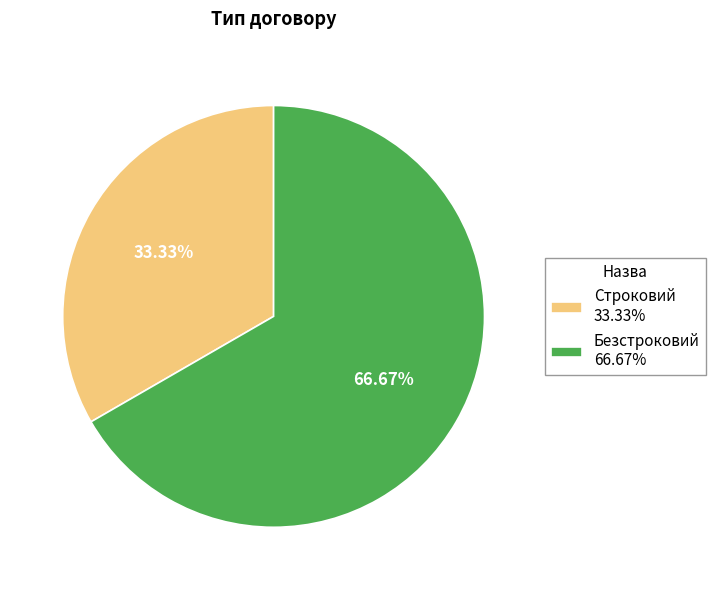

To the nearest percent, what is the average slice percentage?

50%